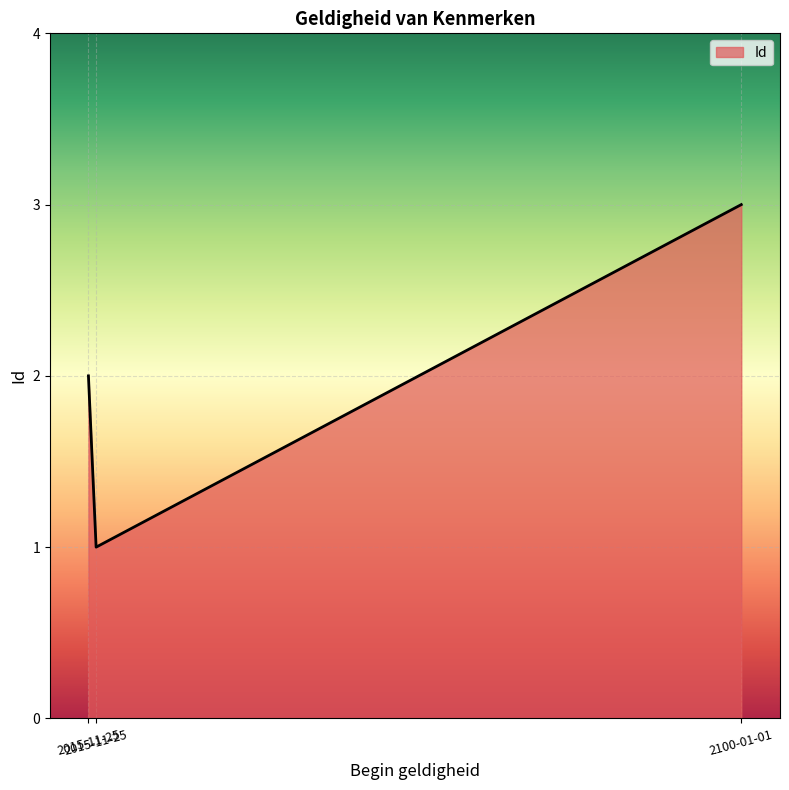

Reading right to left, what are all the values shown in this chart?

3	1	2